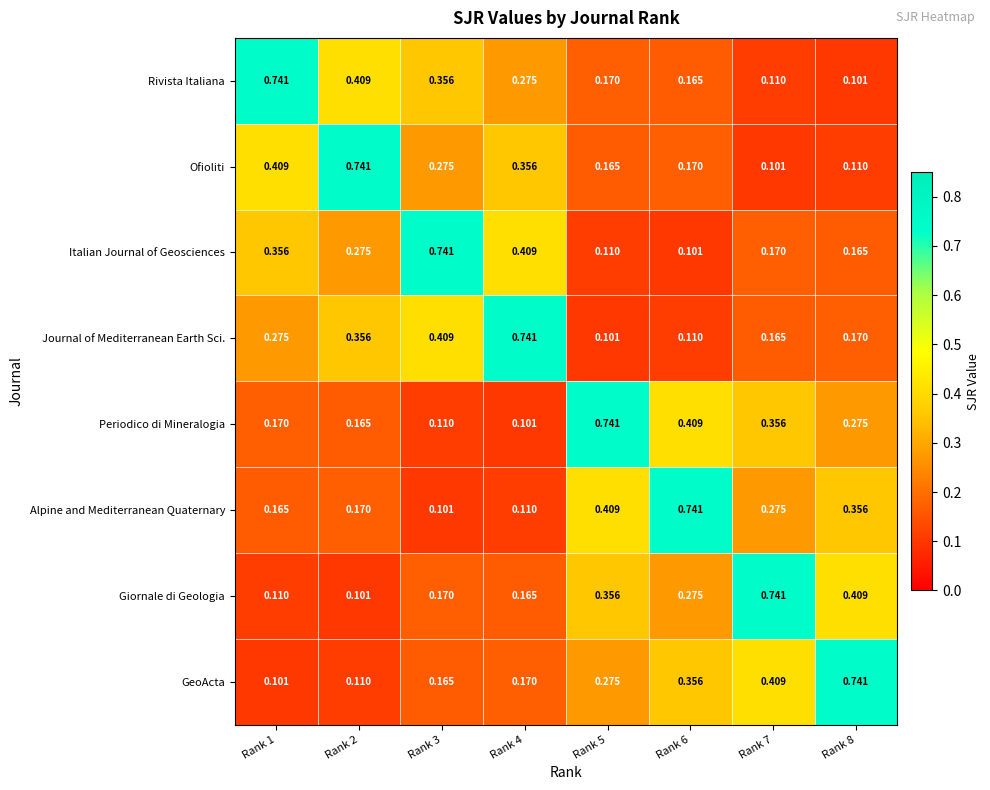

At Rank 6, list the series in order from largest to smallest.

Alpine and Mediterranean Quaternary, Periodico di Mineralogia, GeoActa, Giornale di Geologia, Ofioliti, Rivista Italiana, Journal of Mediterranean Earth Sci., Italian Journal of Geosciences